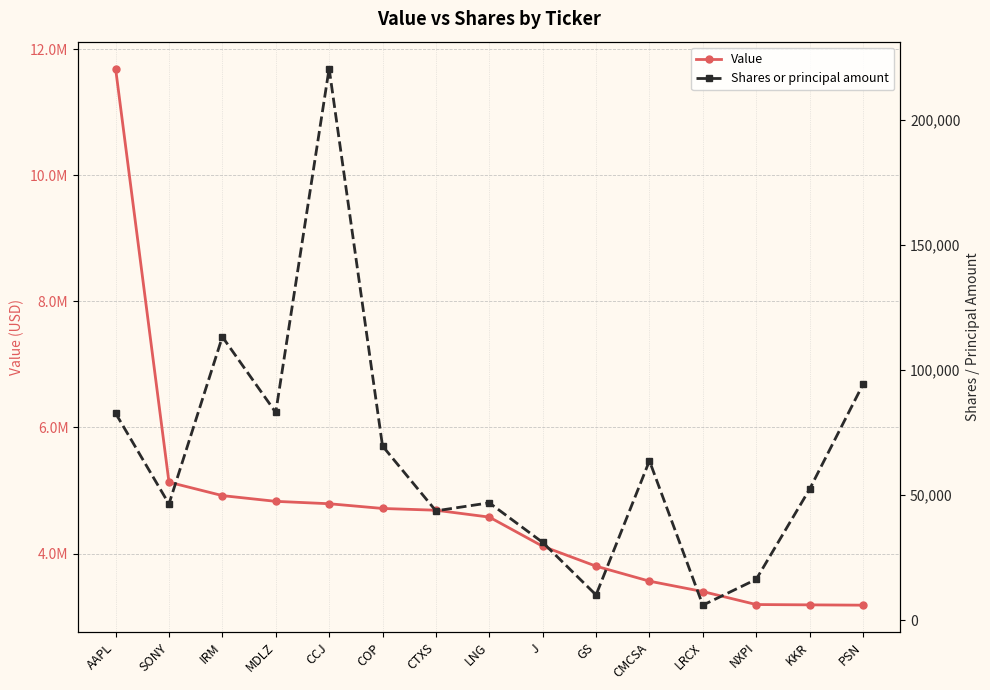

Which series changed the most between IRM and MDLZ?

Value